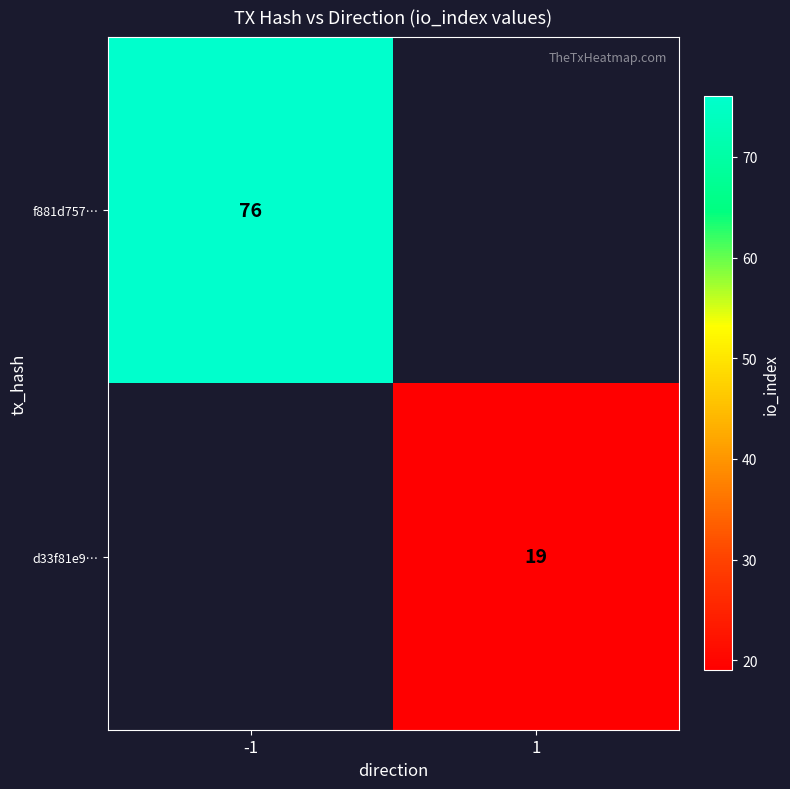

True or false: d33f81e9… has a value of 19 at 1.

True